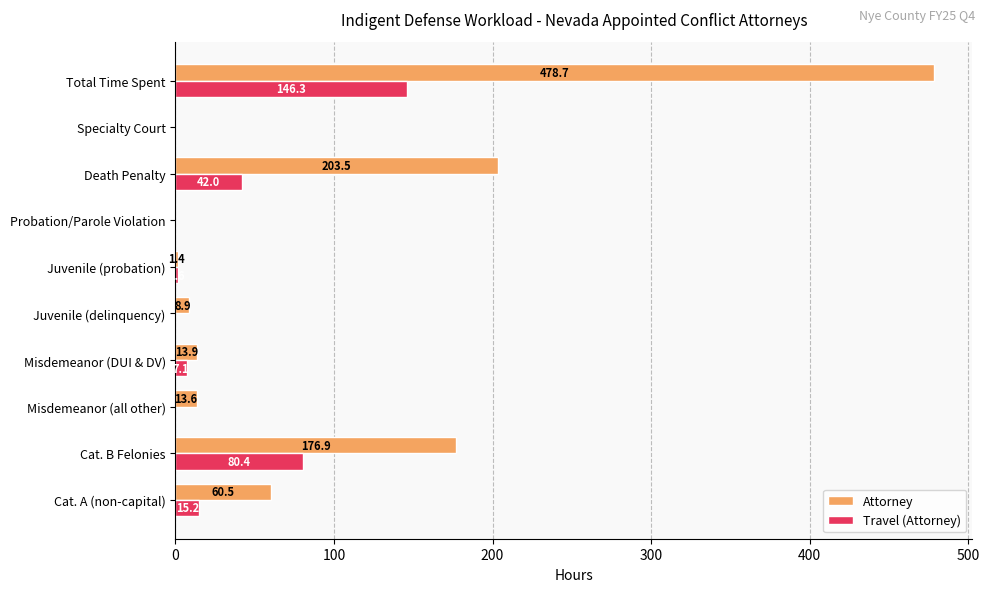

The value of Travel (Attorney) at Cat. B Felonies is 35.0. True or false?

False